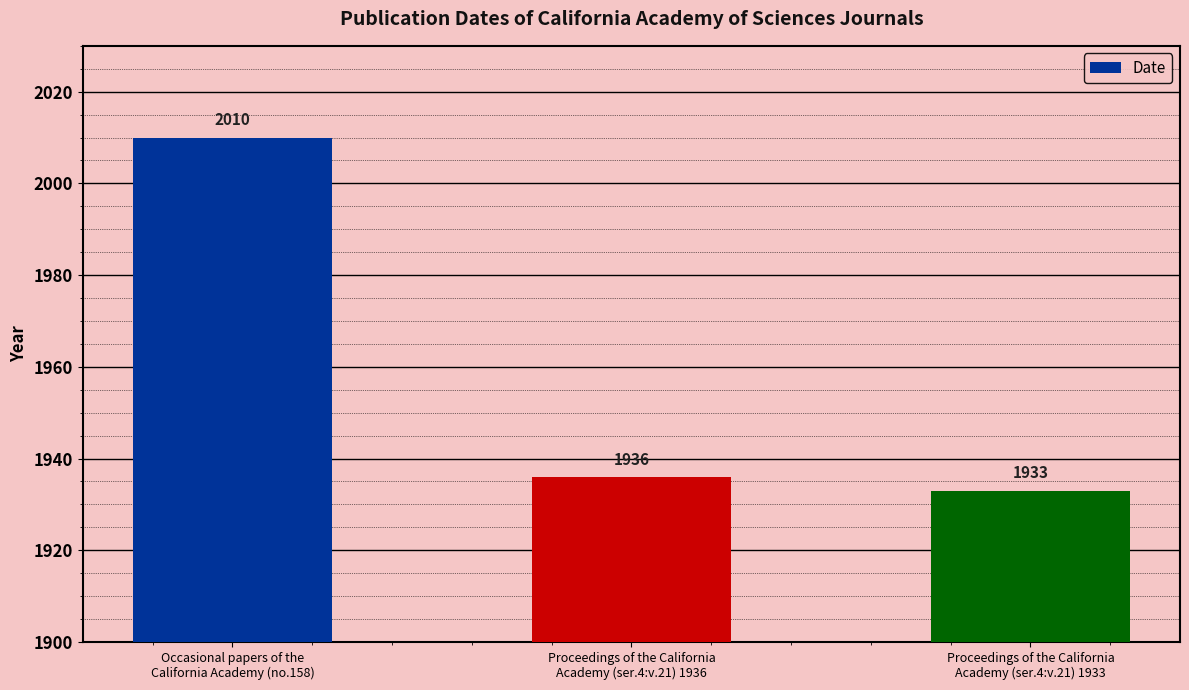

Rank the categories by value from lowest to highest.

Proceedings of the California
Academy (ser.4:v.21) 1933, Proceedings of the California
Academy (ser.4:v.21) 1936, Occasional papers of the
California Academy (no.158)